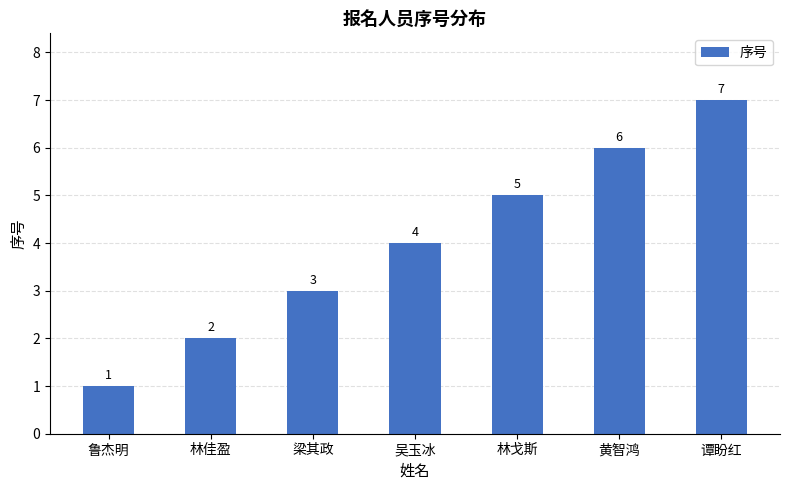

How many bars are there in total?

7